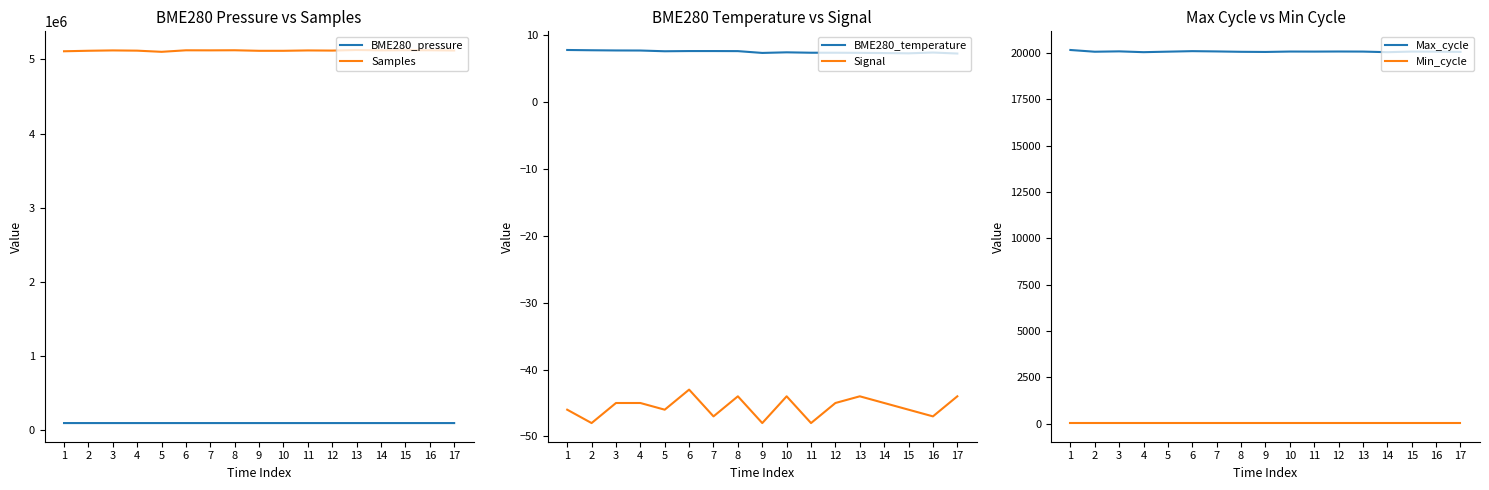

What is the total value across all series at 2?

5232354.4